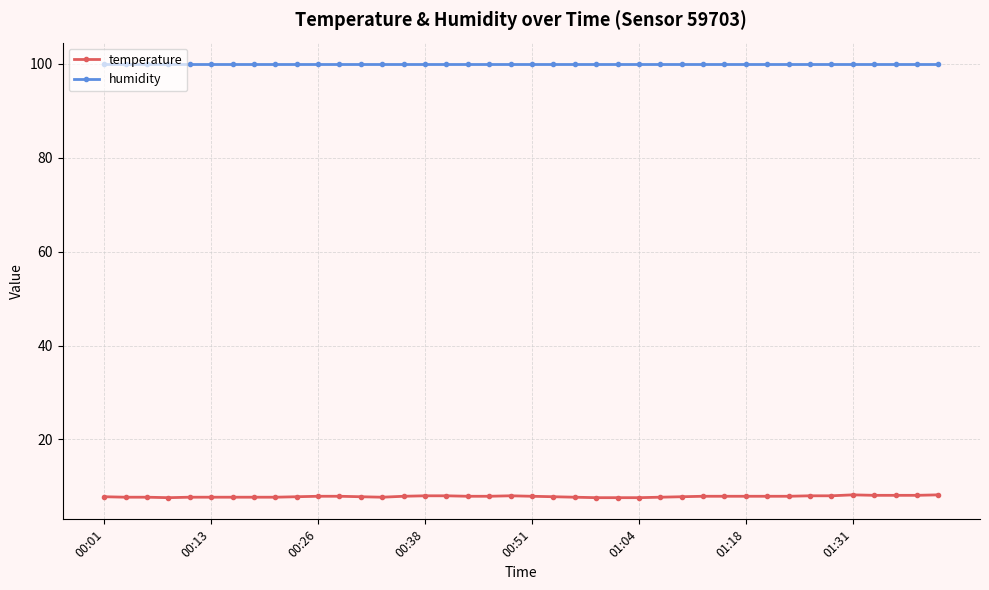

List the series in order of their overall mean, highest first.

humidity, temperature